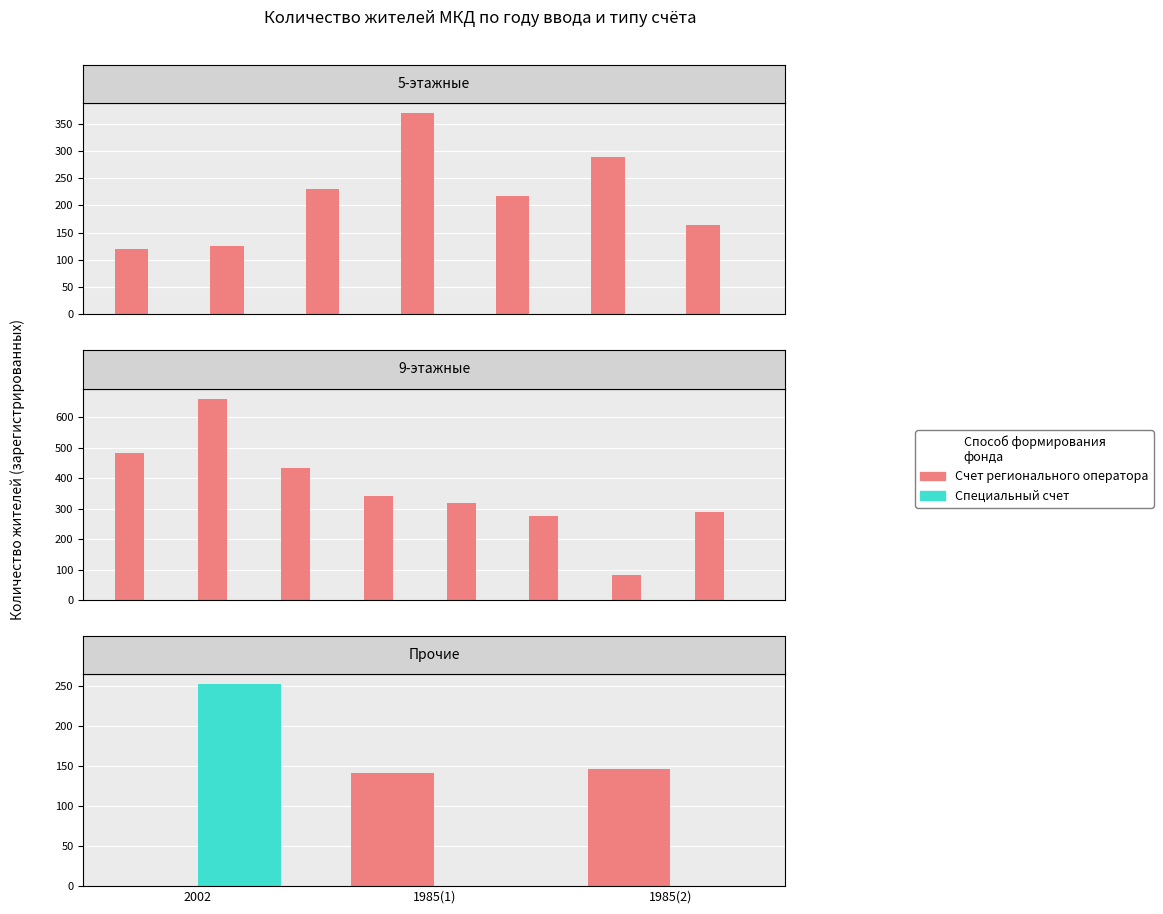

At how many categories does at least one series exceed 172?

1